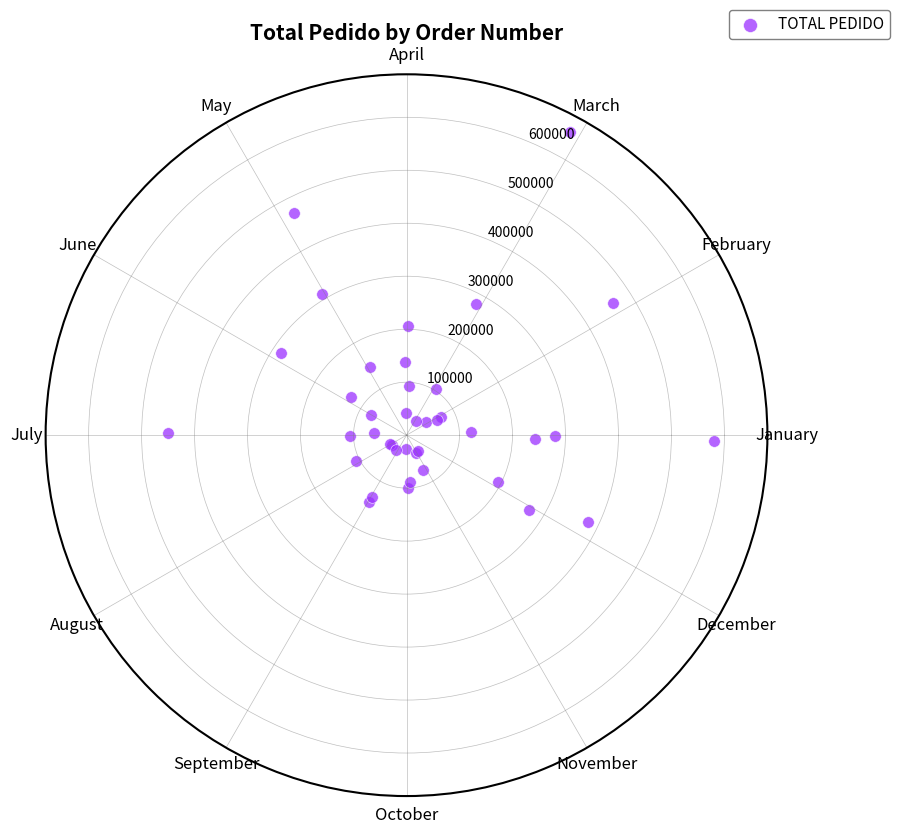

What is the range of Y values (max minus min)?

624210